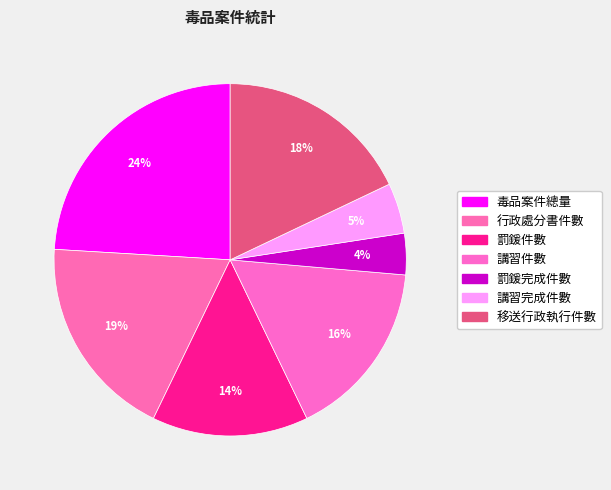

How many slices are in this pie chart?

7